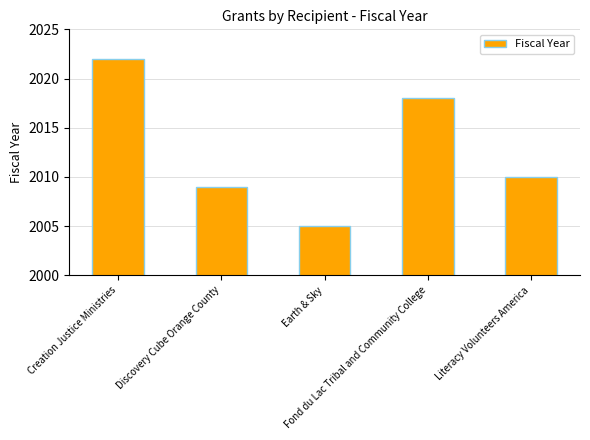

Is it true that the value at Creation Justice Ministries is 2022?

True